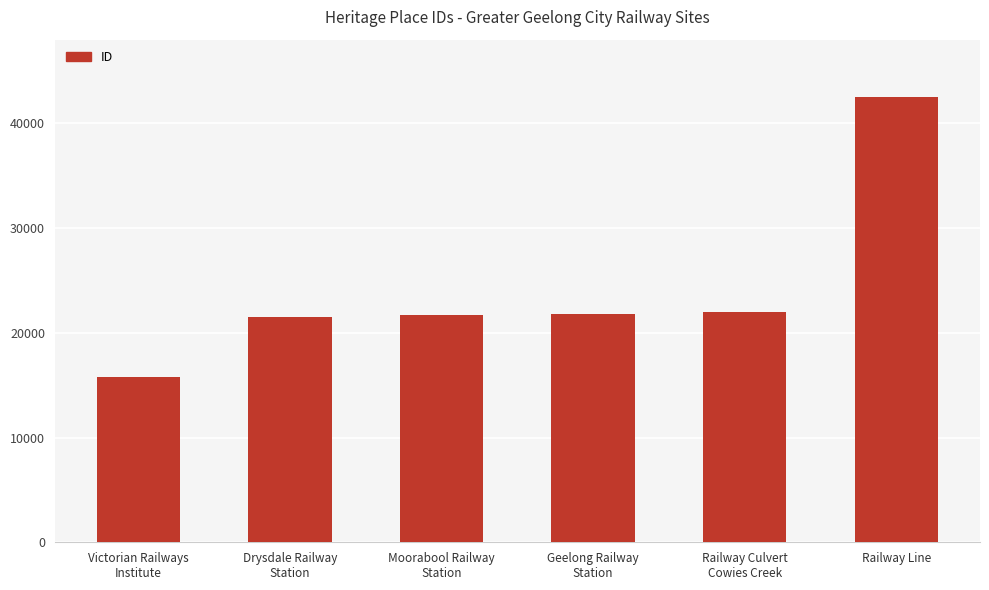

Which category has the highest value across all series?

Railway Line